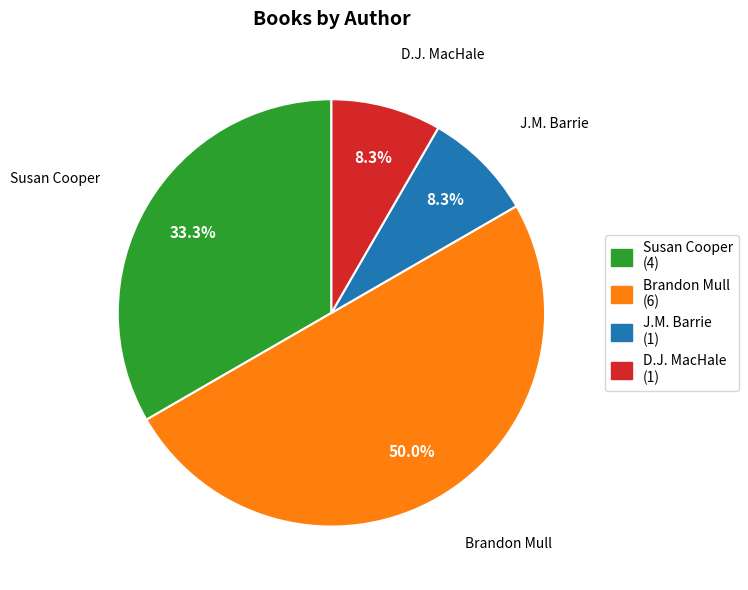

Count the number of slices in the pie.

4